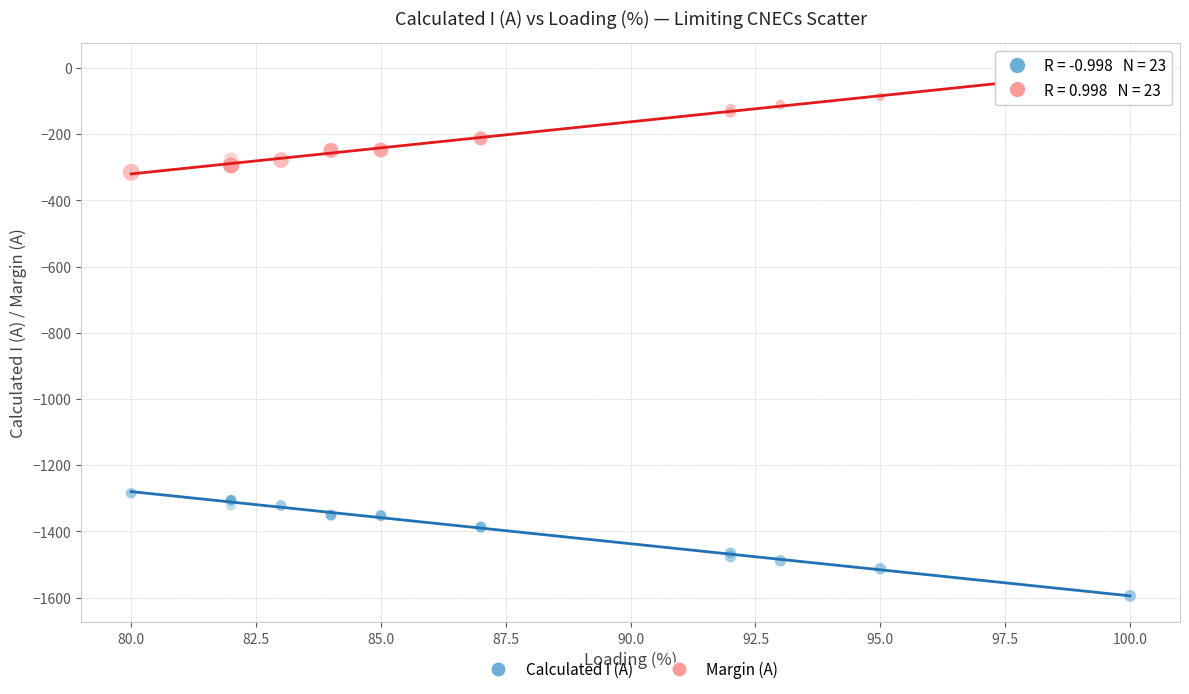

Which series reaches the maximum Y coordinate?

Margin (A)